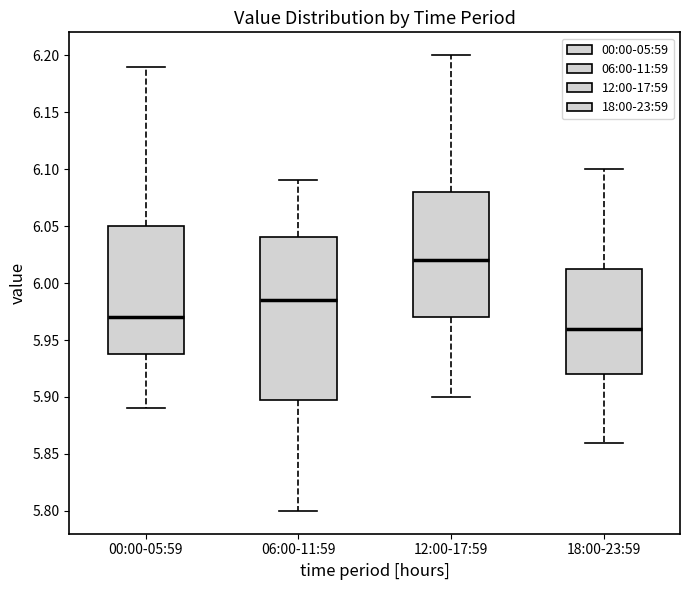

Which box has the highest median line?

12:00-17:59